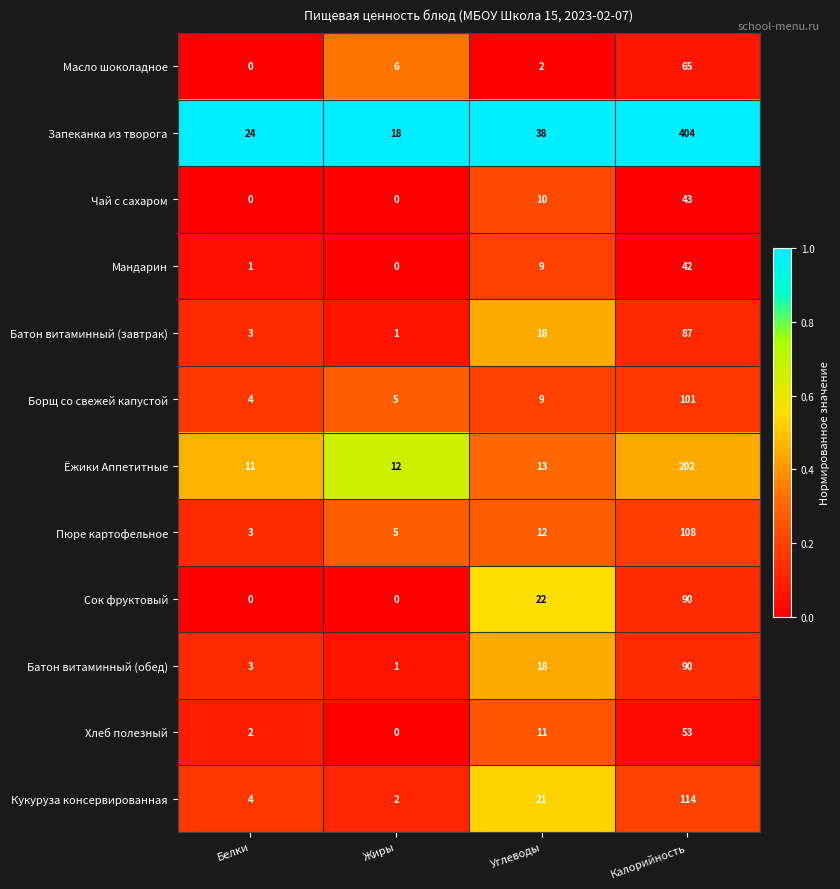

What is the difference between the highest and lowest values at Белки?

24